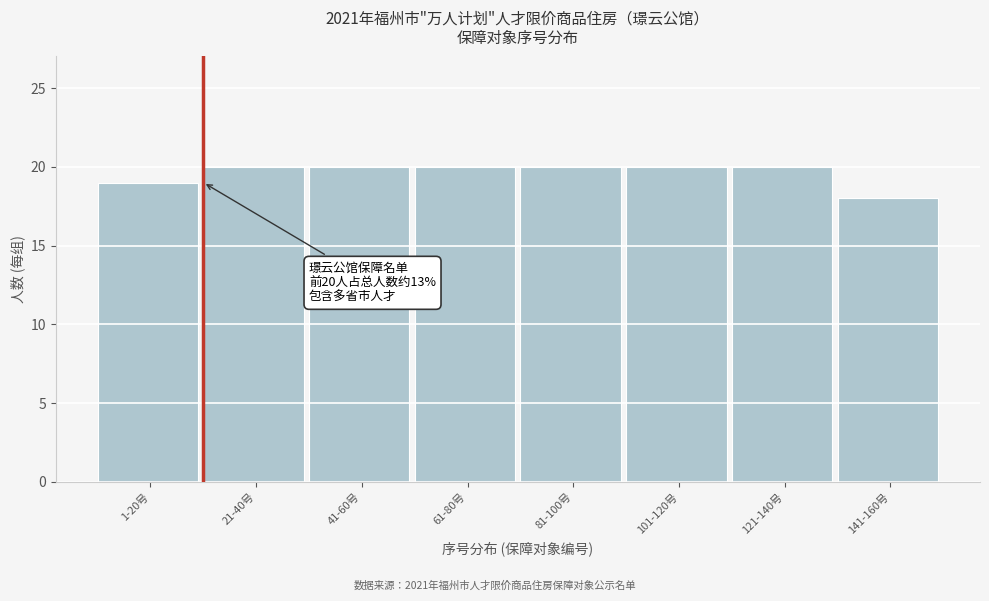

Reading left to right, extract all data points from this chart.

1-20号=19	21-40号=20	41-60号=20	61-80号=20	81-100号=20	101-120号=20	121-140号=20	141-160号=18